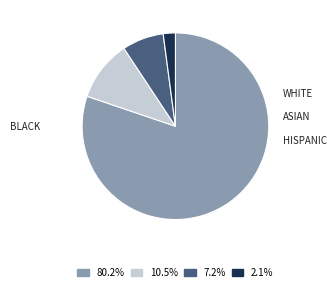

Is there a majority slice in this chart?

Yes